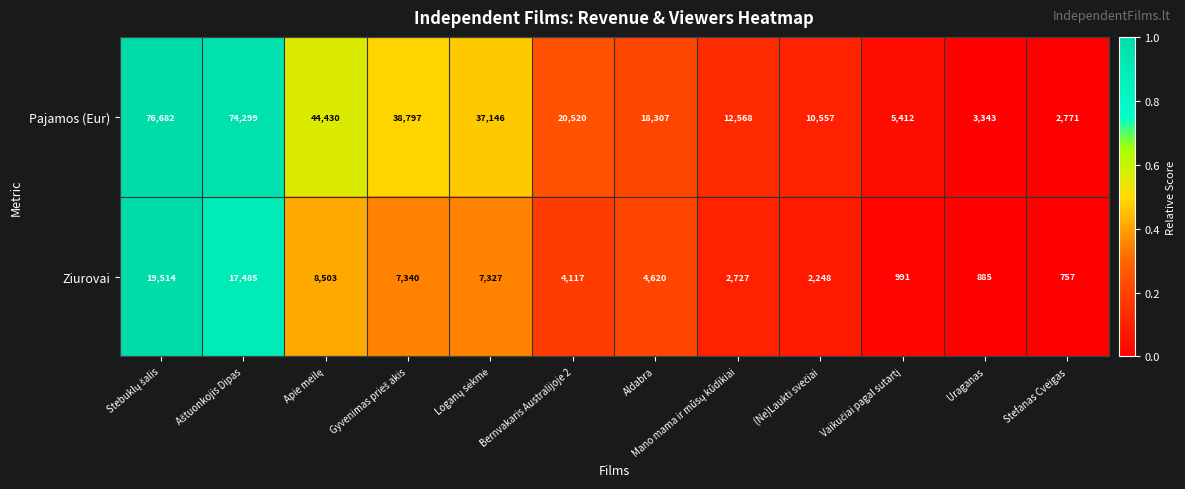

At how many categories does at least one series exceed 40113?

3